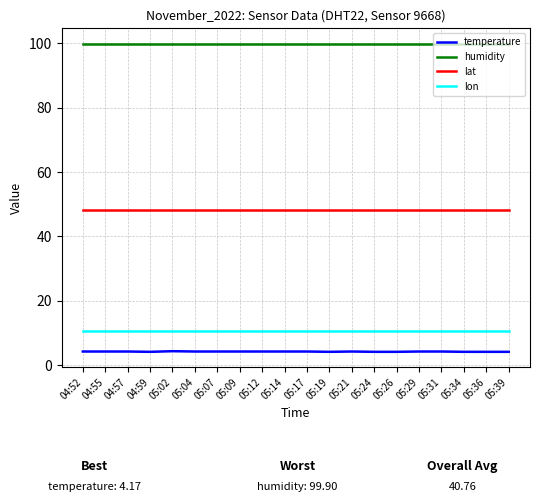

List the series in order of their peak value, highest first.

humidity, lat, lon, temperature